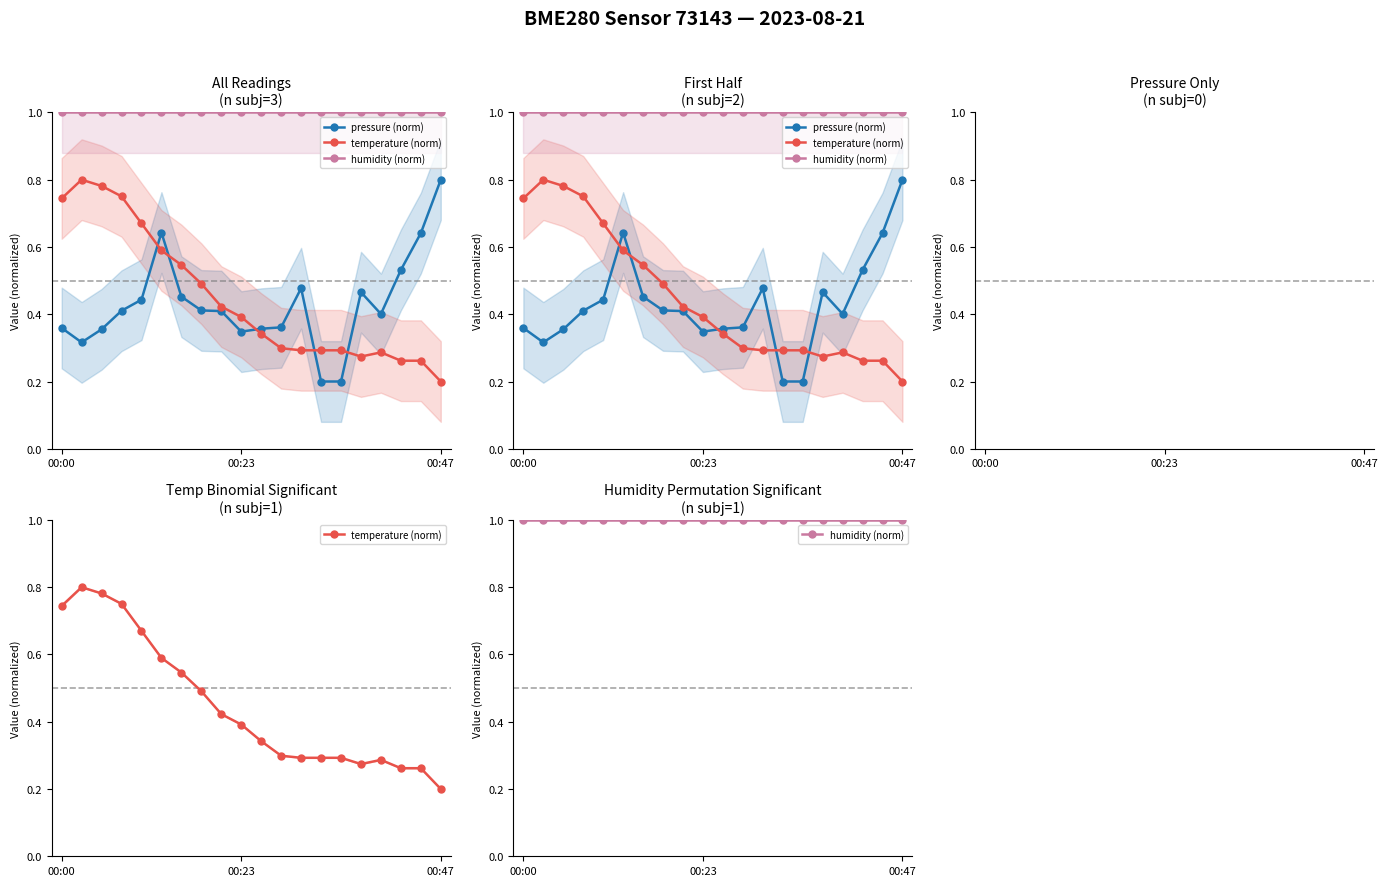

True or false: humidity (norm) and pressure (norm) cross at least once.

False